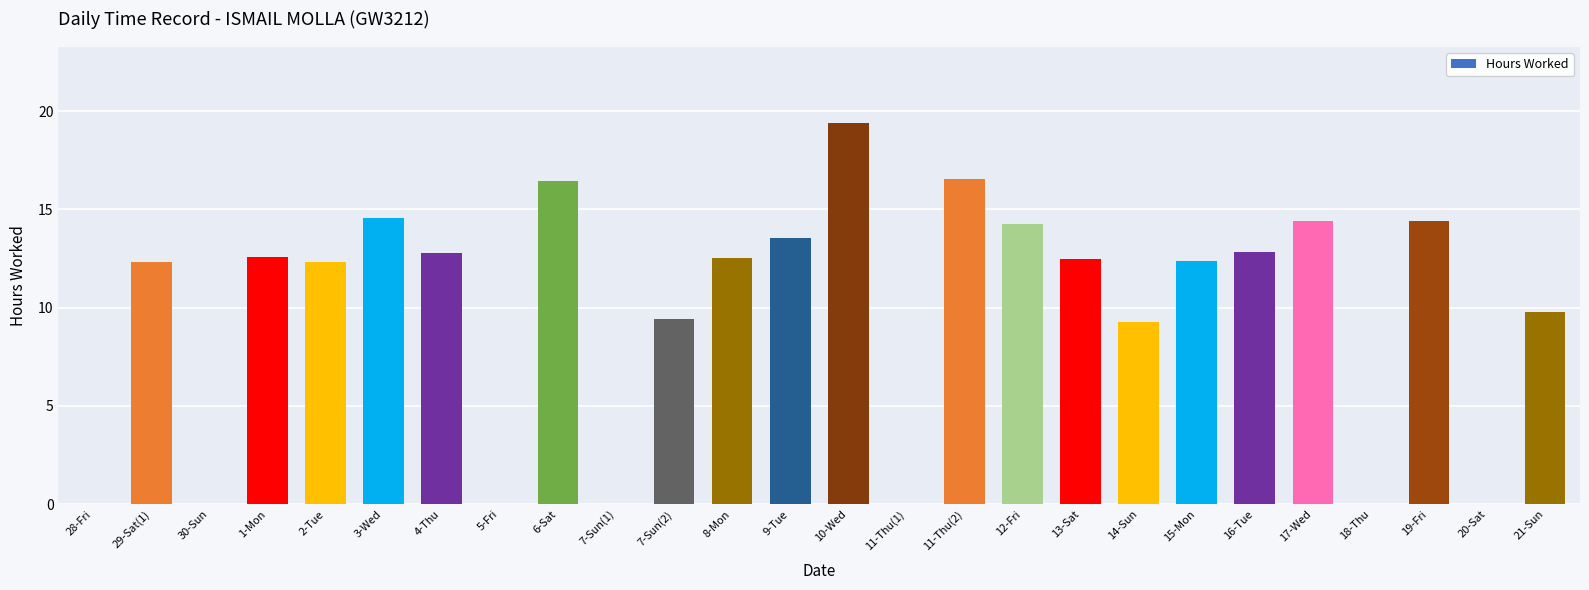

How many distinct data groups are displayed?

1